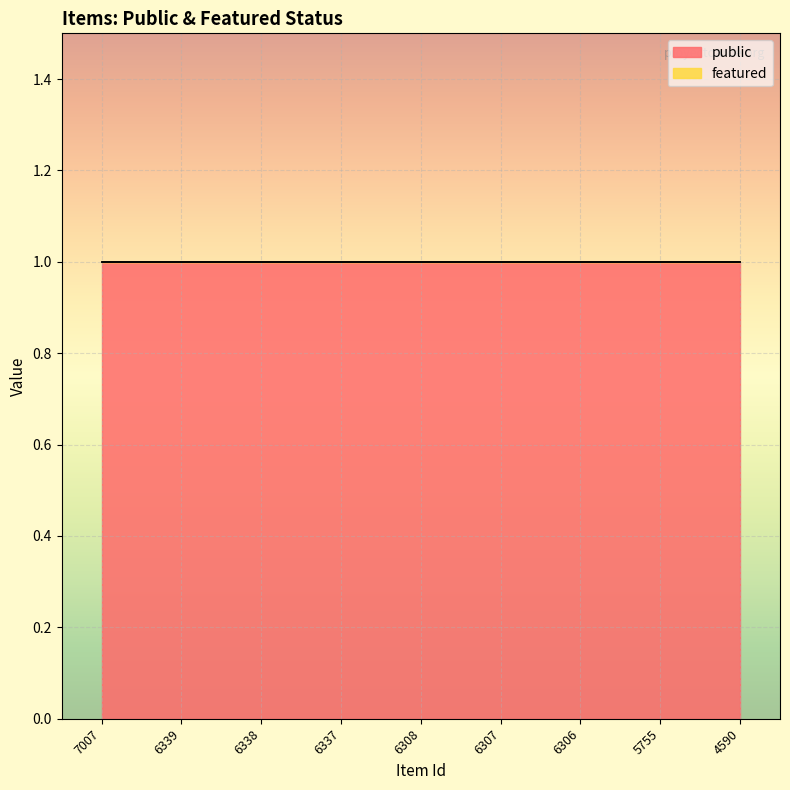

Rank the categories by public value from lowest to highest.

7007, 6339, 6338, 6337, 6308, 6307, 6306, 5755, 4590